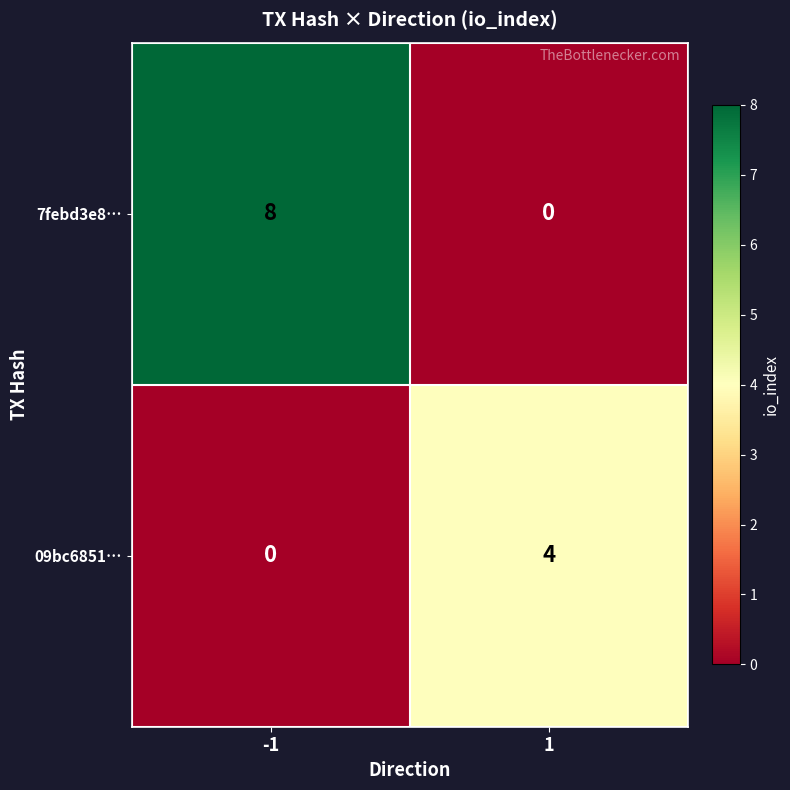

What is the difference between the 09bc6851… values at -1 and 1?

4